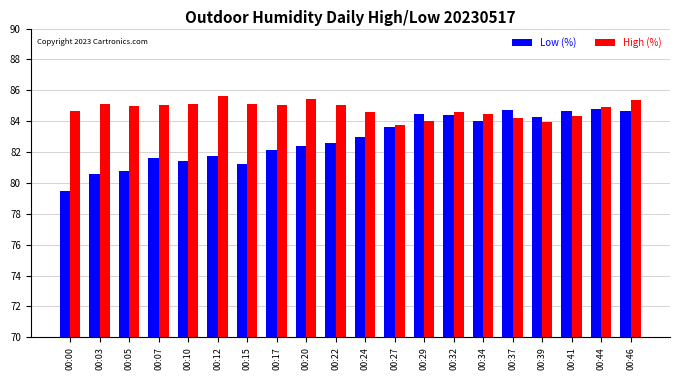

Rank the series by their average value, from lowest to highest.

Low (%), High (%)